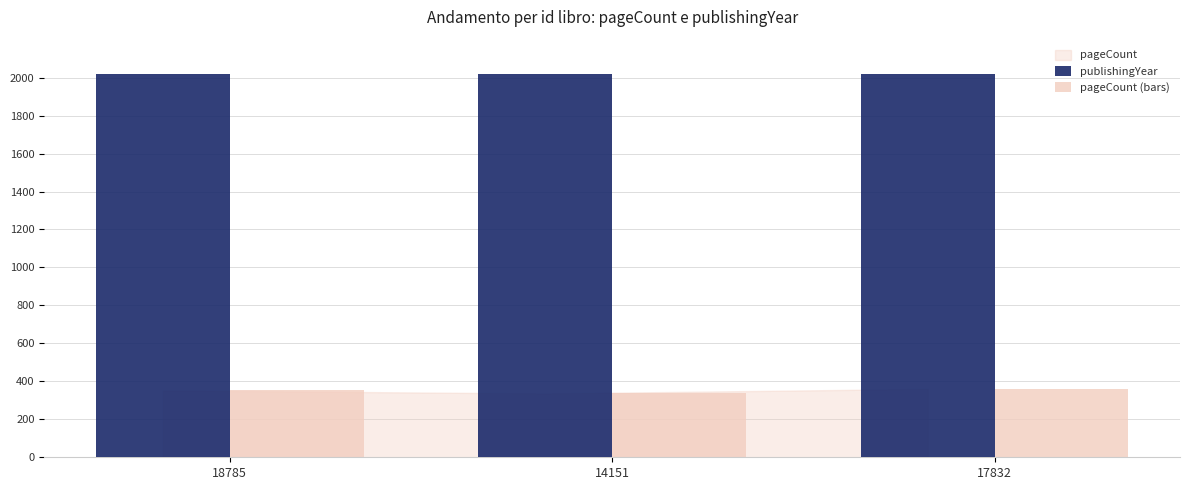

Rank the series by their average value, from highest to lowest.

publishingYear, pageCount (bars)